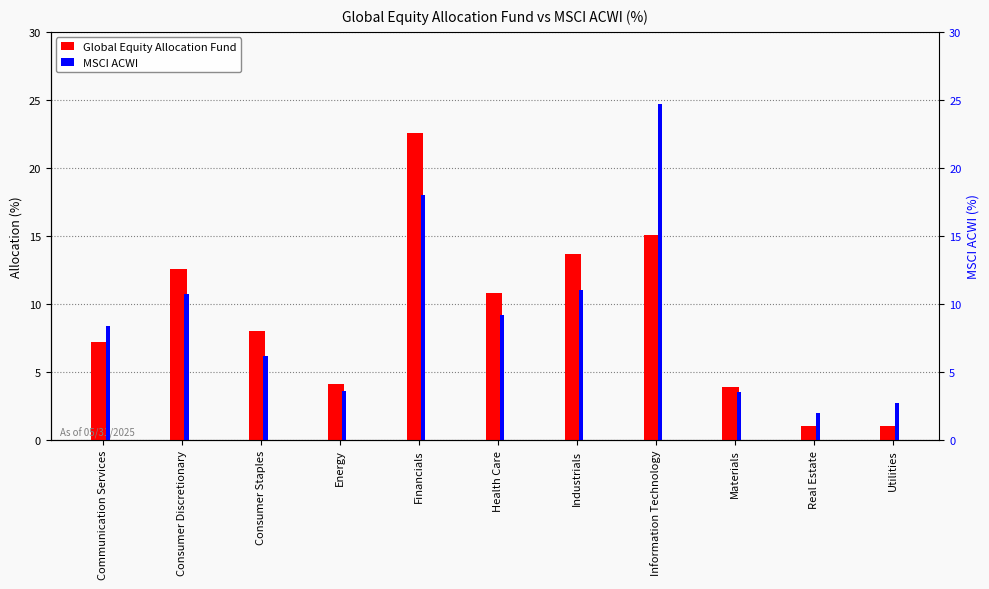

Reading left to right, list all the values displayed in this chart.

Global Equity Allocation Fund: Communication Services=7.2	Consumer Discretionary=12.6	Consumer Staples=8.0	Energy=4.1	Financials=22.6	Health Care=10.8	Industrials=13.7	Information Technology=15.1	Materials=3.9	Real Estate=1.0	Utilities=1.0
MSCI ACWI: Communication Services=8.4	Consumer Discretionary=10.7	Consumer Staples=6.2	Energy=3.6	Financials=18.0	Health Care=9.2	Industrials=11.0	Information Technology=24.7	Materials=3.5	Real Estate=2.0	Utilities=2.7